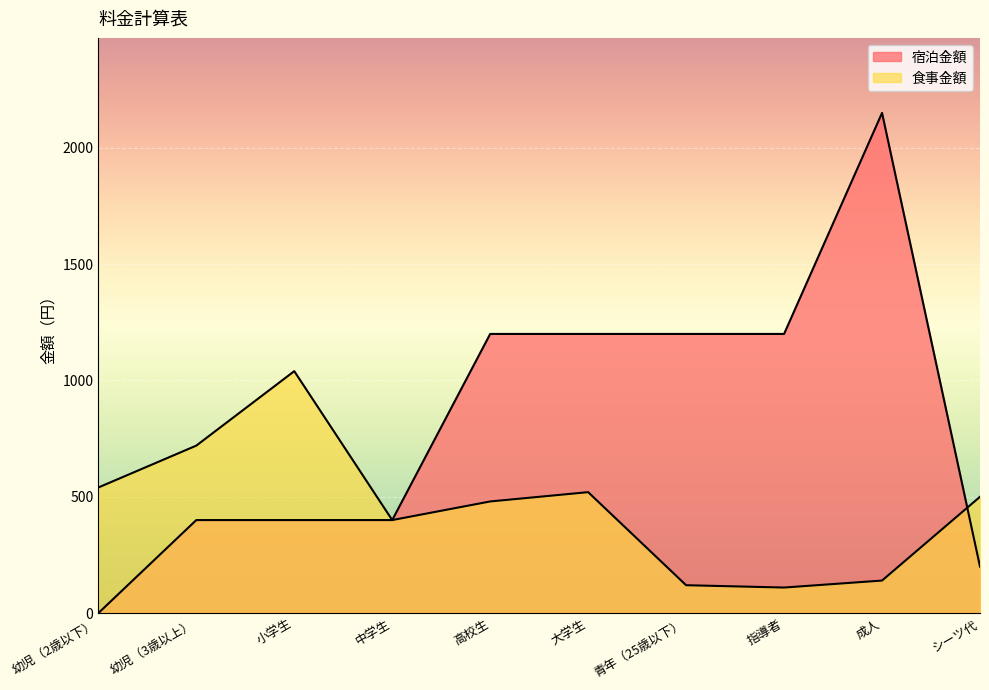

Rank the series by their average value, from highest to lowest.

宿泊金額, 食事金額